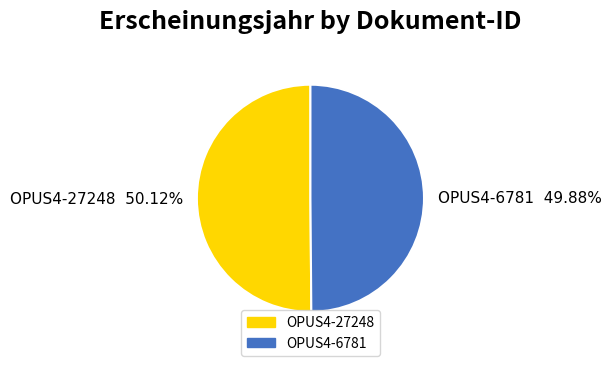

Is there any slice that represents more than half of the pie?

Yes